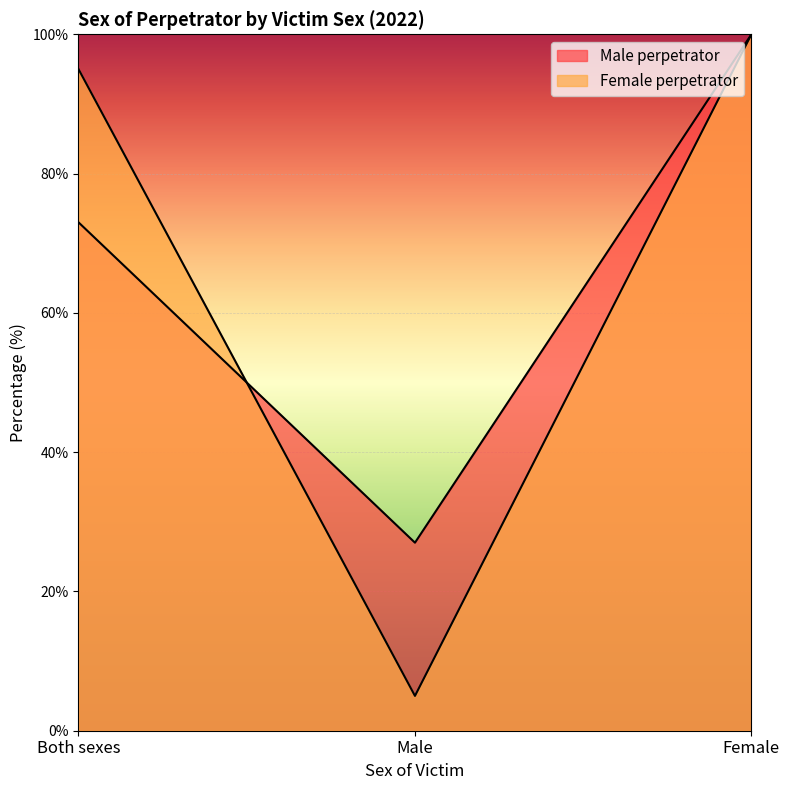

What is the sum of all Male perpetrator values?

200